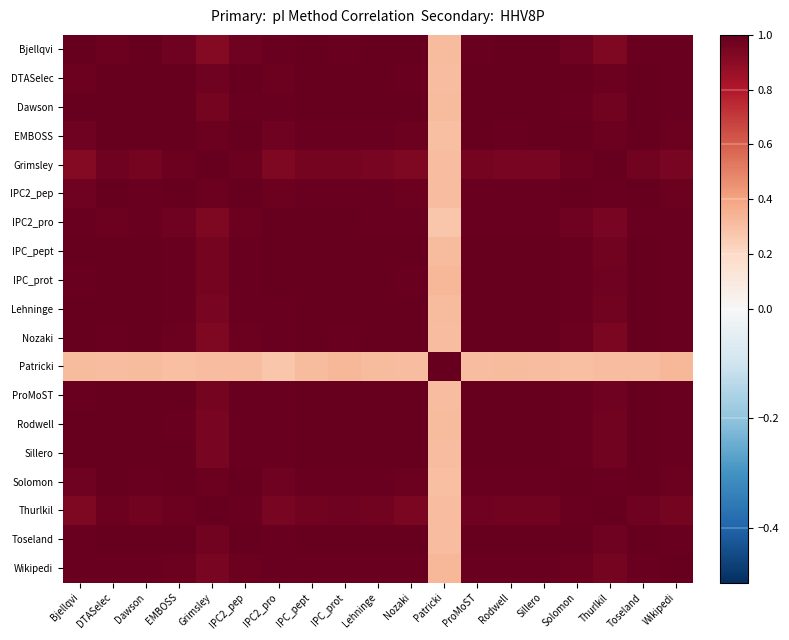

Which label corresponds to the largest value in the chart?

Bjellqvi